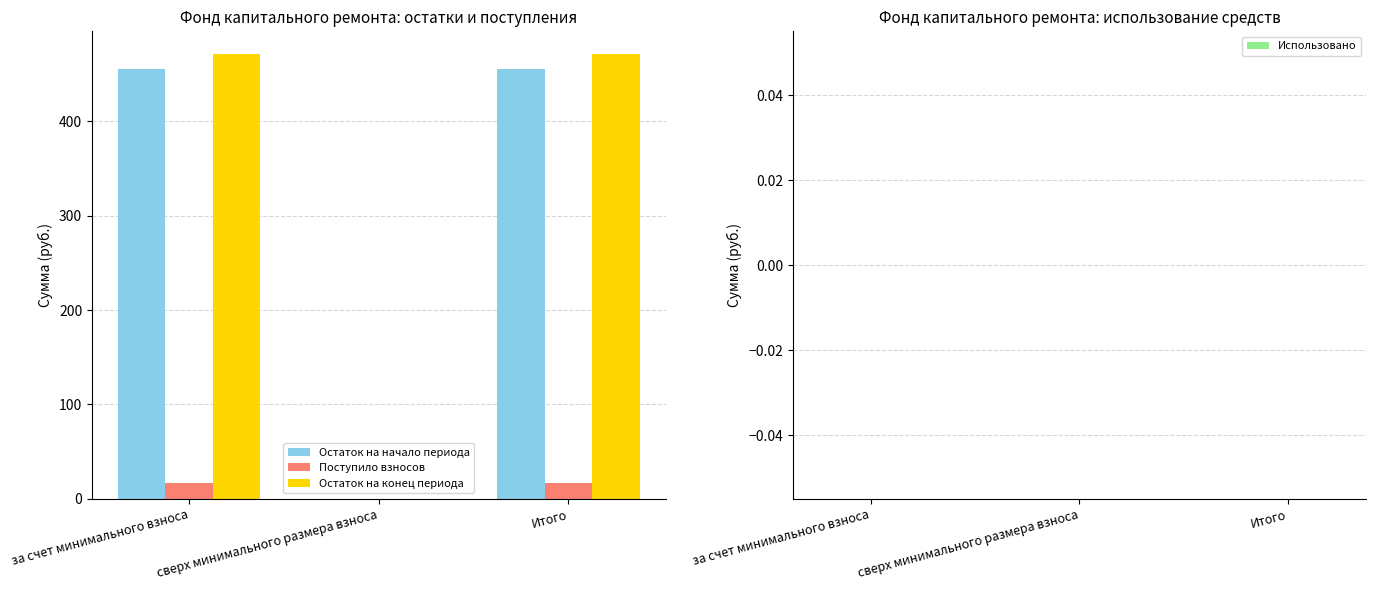

What is the greatest value displayed?

471.9